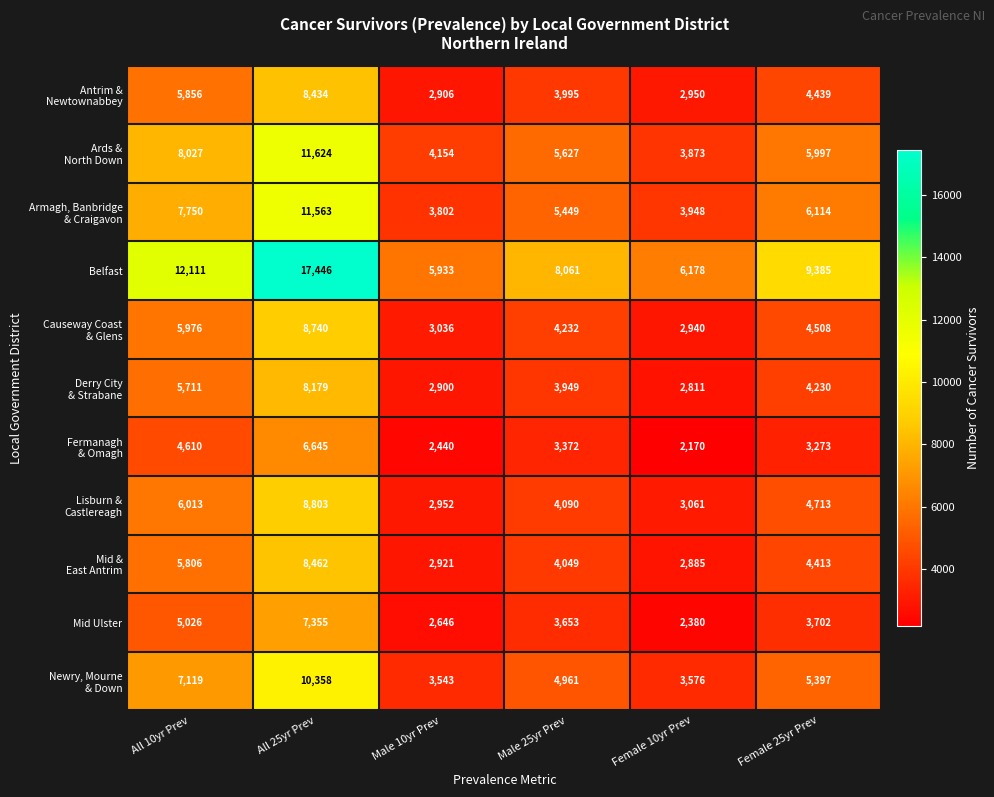

Is it true that Mid Ulster equals 3702 at Female 25yr Prev?

True